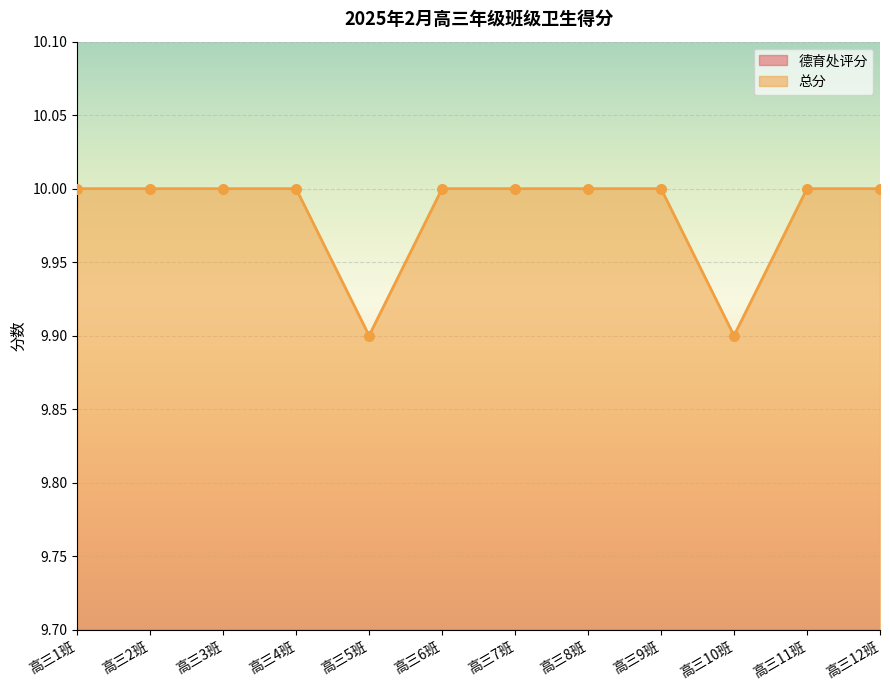

Which series has the largest Y range (max minus min)?

德育处评分